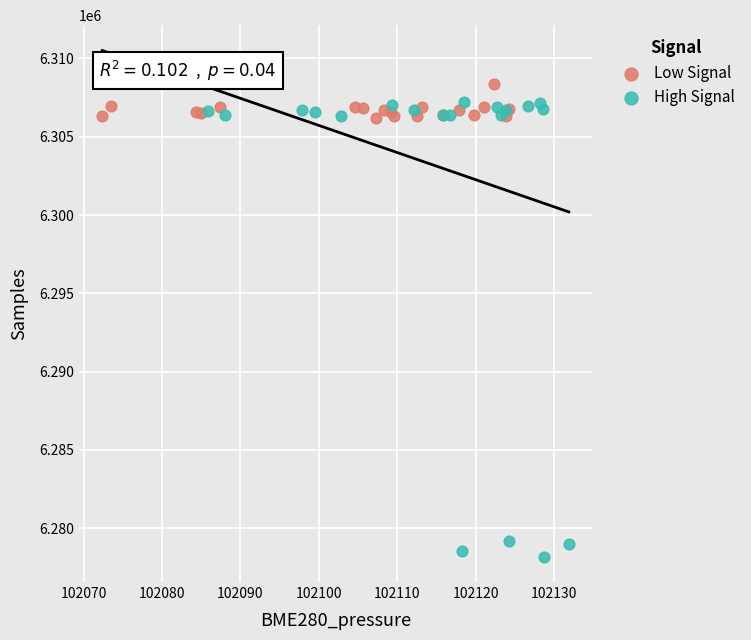

Which series reaches the minimum Y coordinate?

High Signal